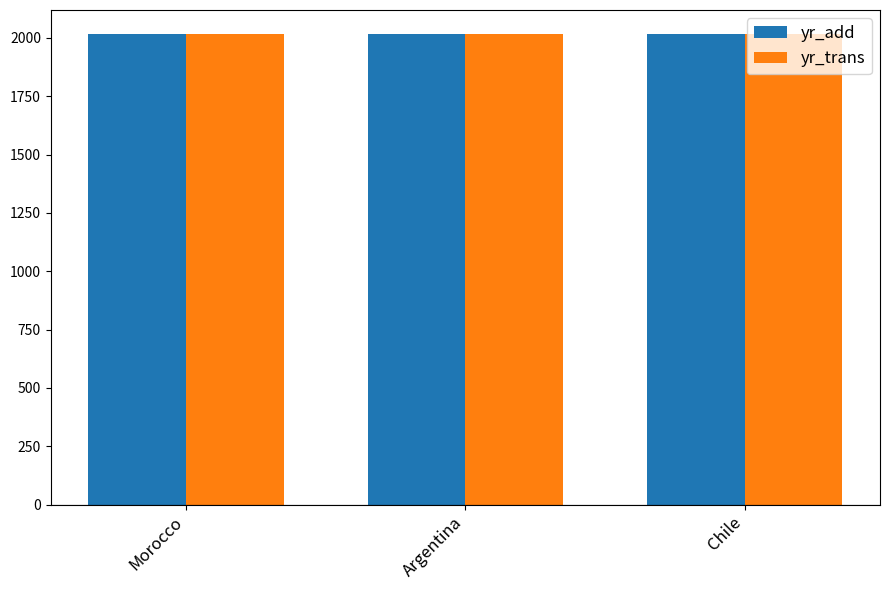

What is the sum of all yr_add values?

6056